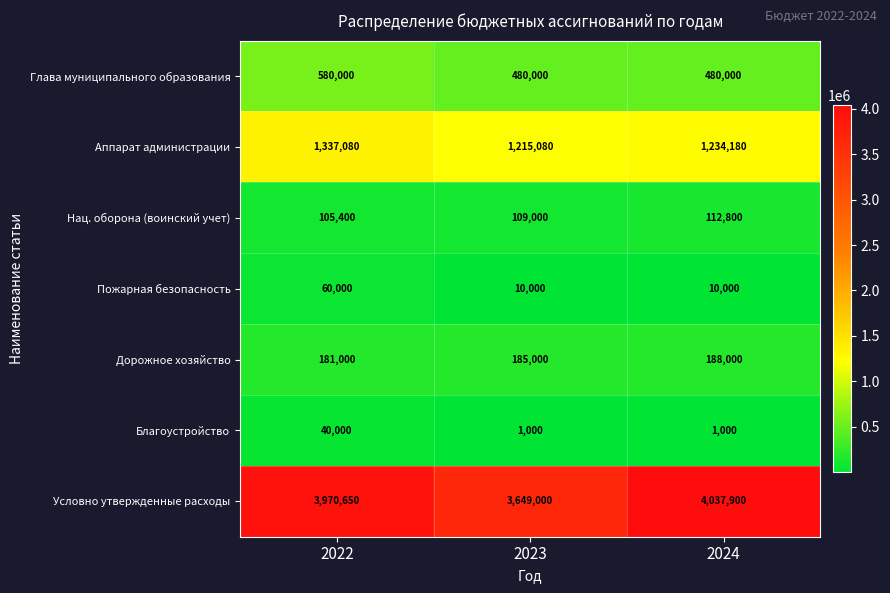

How many data points does each series have?

3